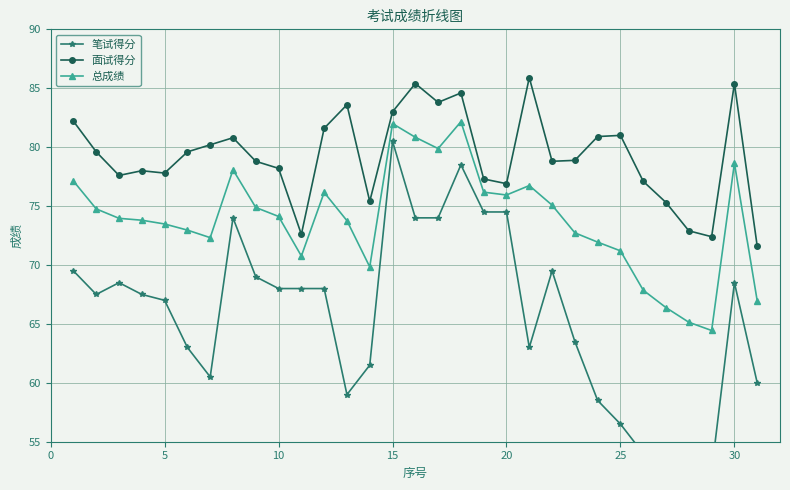

True or false: 面试得分 and 总成绩 intersect in this chart.

False